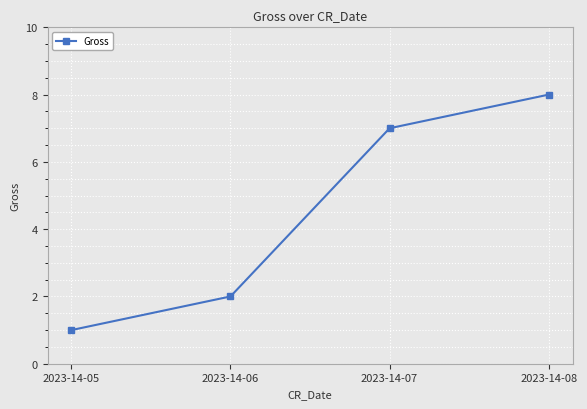

How many lines are shown in the chart?

1